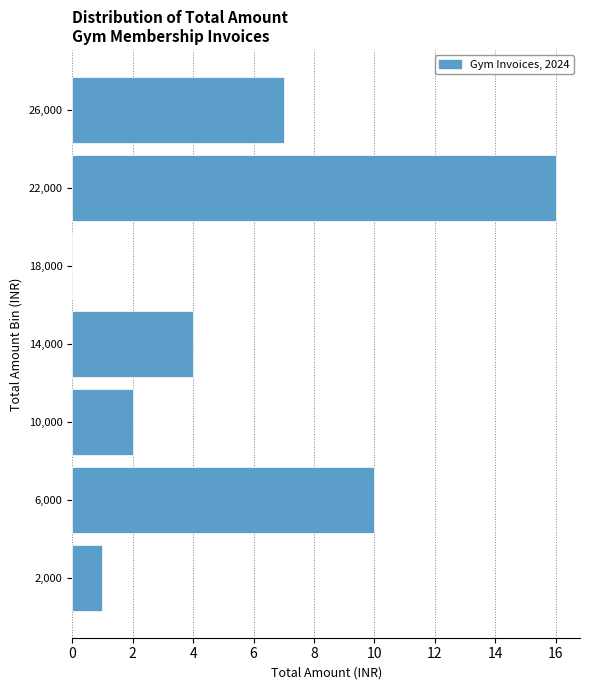

Reading bottom to top, transcribe this chart: for each bar, give the range it covers on the y-axis and its length. The values are not printed on the chart, so give them approximately, as read against the axis.

0 to 4000: 1
4000 to 8000: 10
8000 to 12000: 2
12000 to 16000: 4
16000 to 20000: 0
20000 to 24000: 16
24000 to 28000: 7